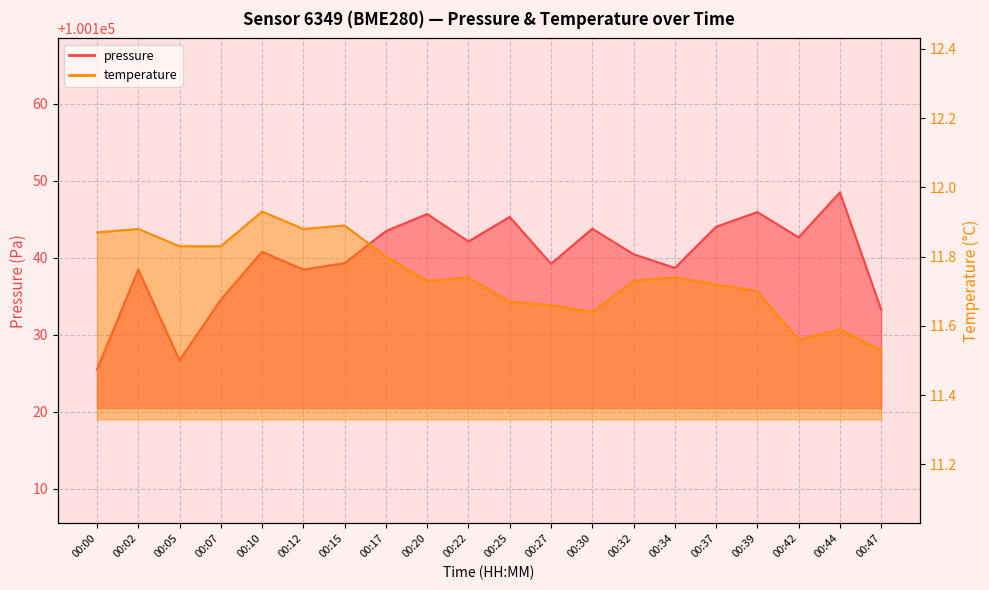

Which category has the lowest value in the pressure series?

00:00